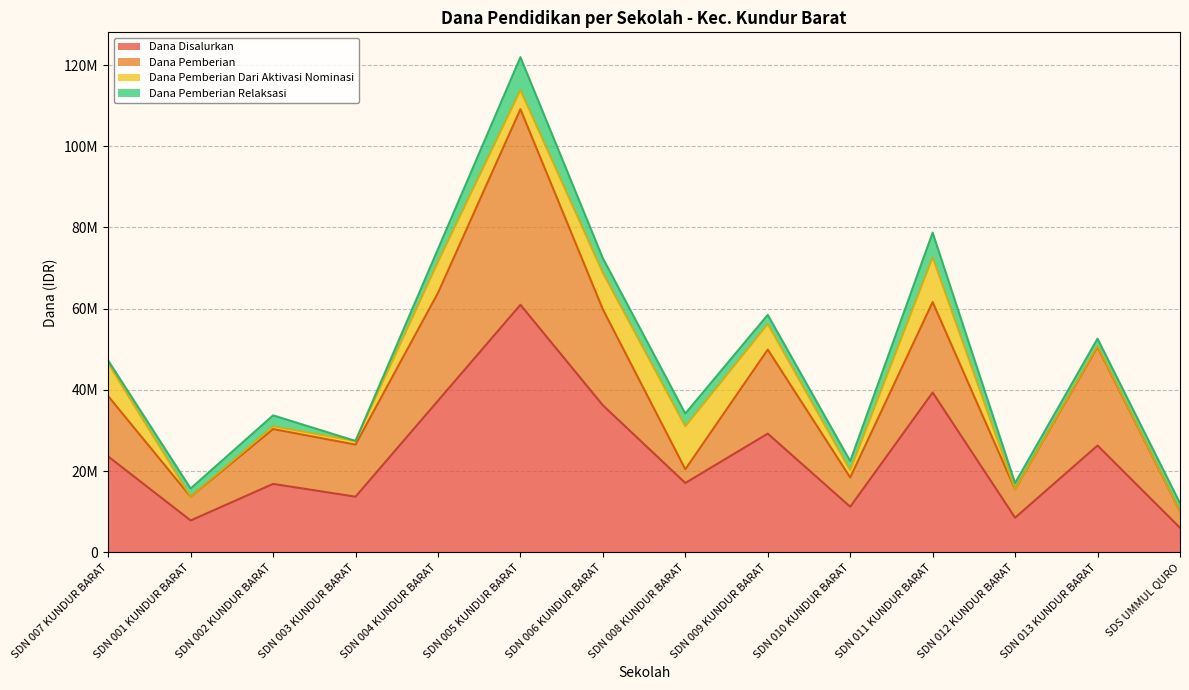

Which series has the largest total across all categories?

Dana Pemberian